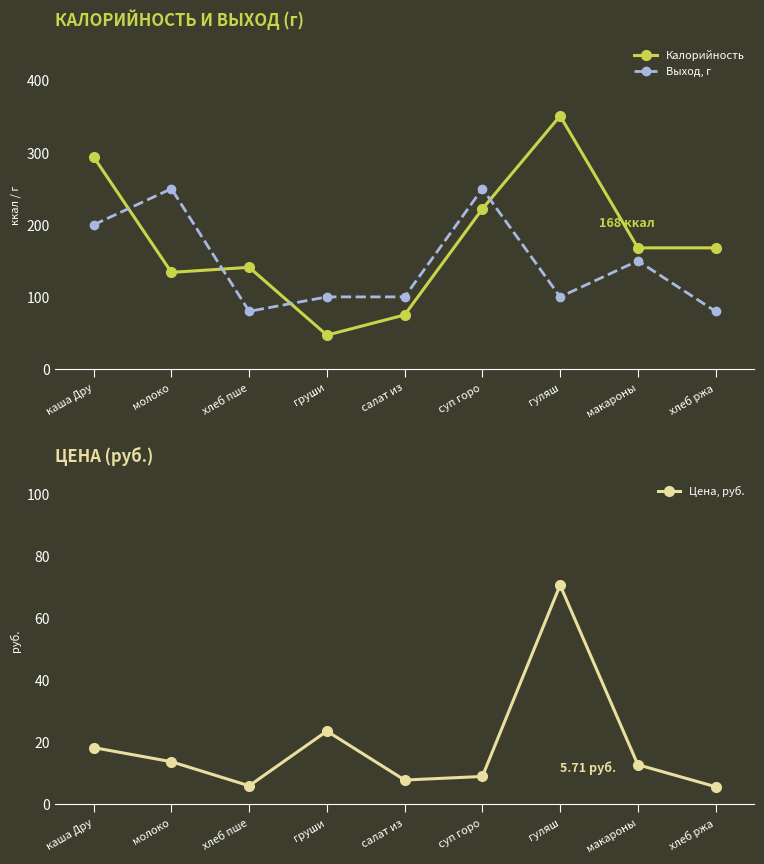

How many intersections are there between Выход, г and Калорийность?

4